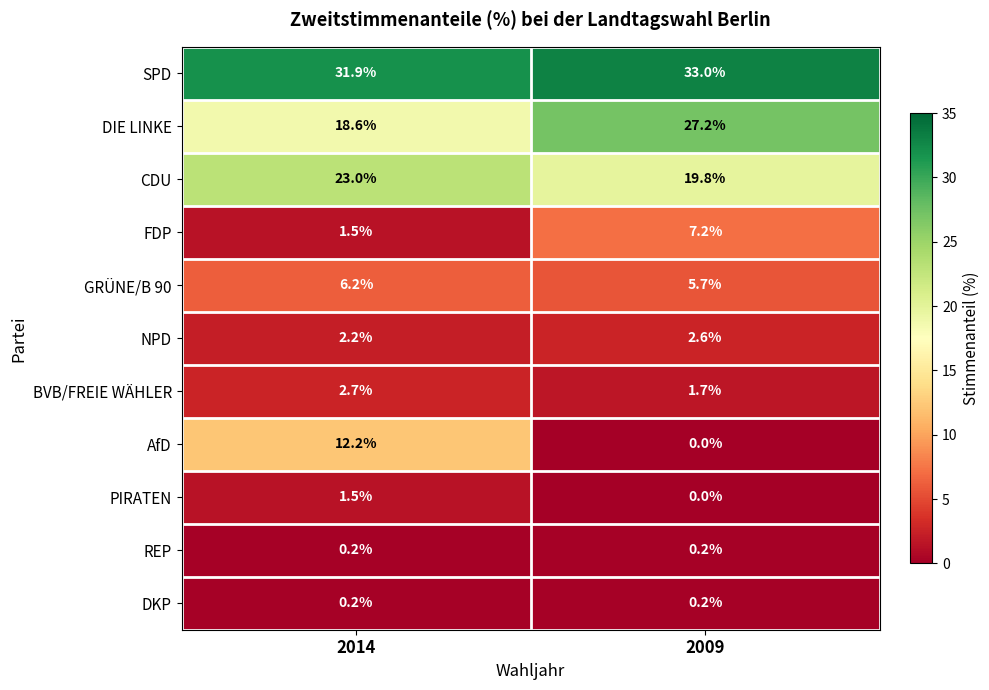

Is it true that NPD equals 1.7 at 2009?

False